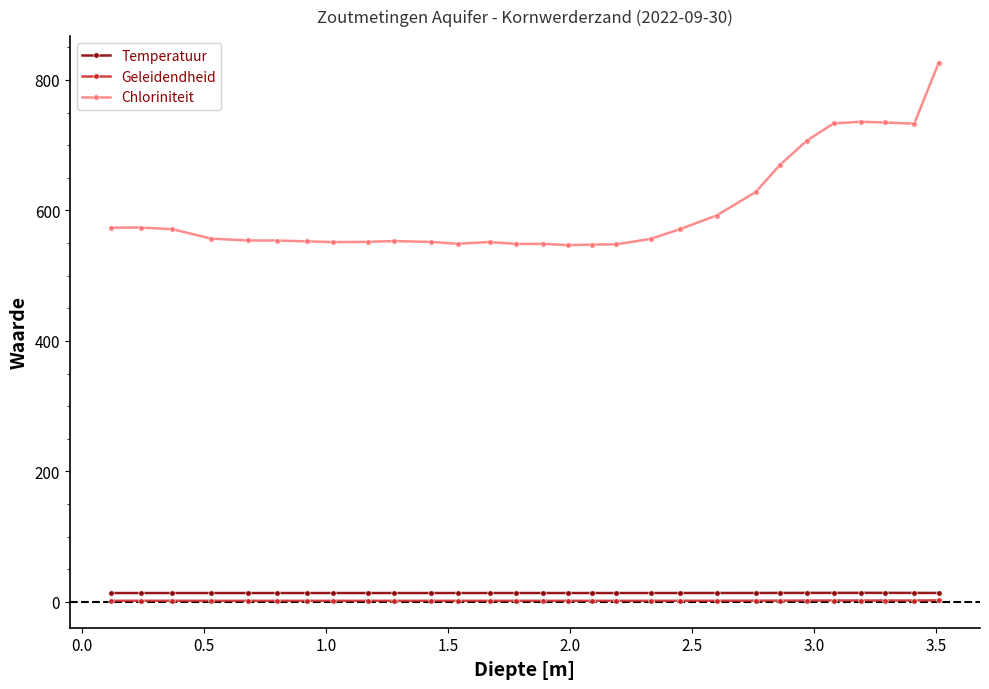

What is the average value of the Temperatuur series?

13.8